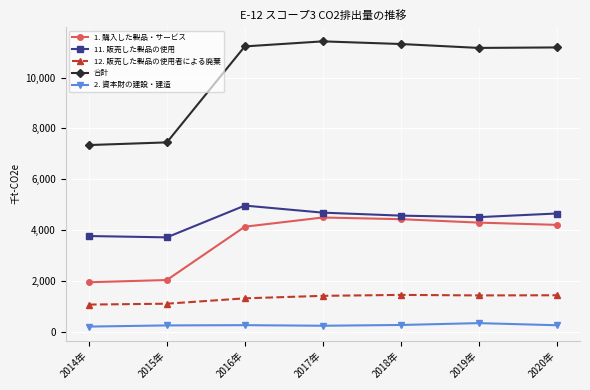

Which series has the widest spread of values?

合計